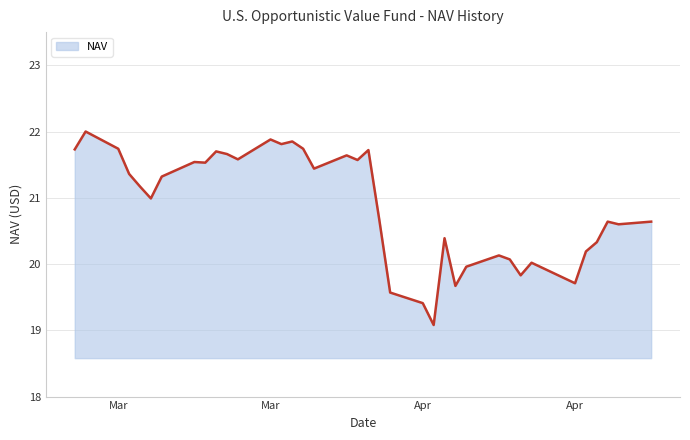

What is the maximum value shown in the chart?

22.0